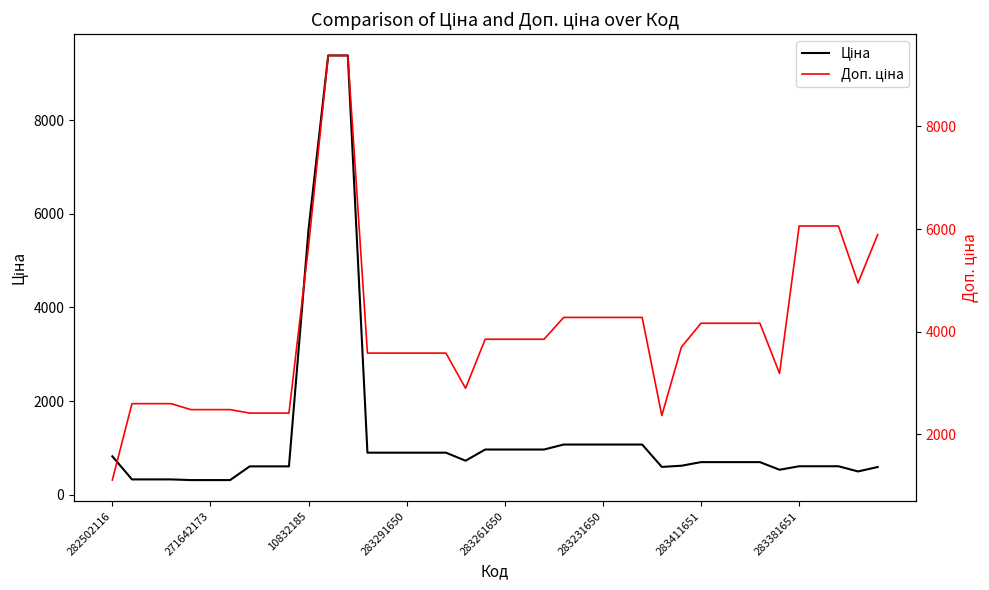

Reading right to left, what are all the values shown in this chart?

Ціна: 589.2	495.0	606.1	606.1	606.1	531.3	694.3	694.3	694.3	694.3	617.0	591.6	1069.8	1069.8	1069.8	1069.8	1069.8	963.5	963.5	963.5	963.5	724.5	895.9	895.9	895.9	895.9	895.9	9384.0	9384.0	5673.8	603.7	603.7	603.7	310.3	310.3	310.3	324.8	324.8	324.8	818.5
Доп. ціна: 5892.2	4950.4	6061.2	6061.2	6061.2	3187.6	4165.6	4165.6	4165.6	4165.6	3701.9	2366.5	4279.1	4279.1	4279.1	4279.1	4279.1	3854.0	3854.0	3854.0	3854.0	2897.8	3583.6	3583.6	3583.6	3583.6	3583.6	9384.0	9384.0	5673.8	2414.8	2414.8	2414.8	2482.4	2482.4	2482.4	2598.3	2598.3	2598.3	1109.2